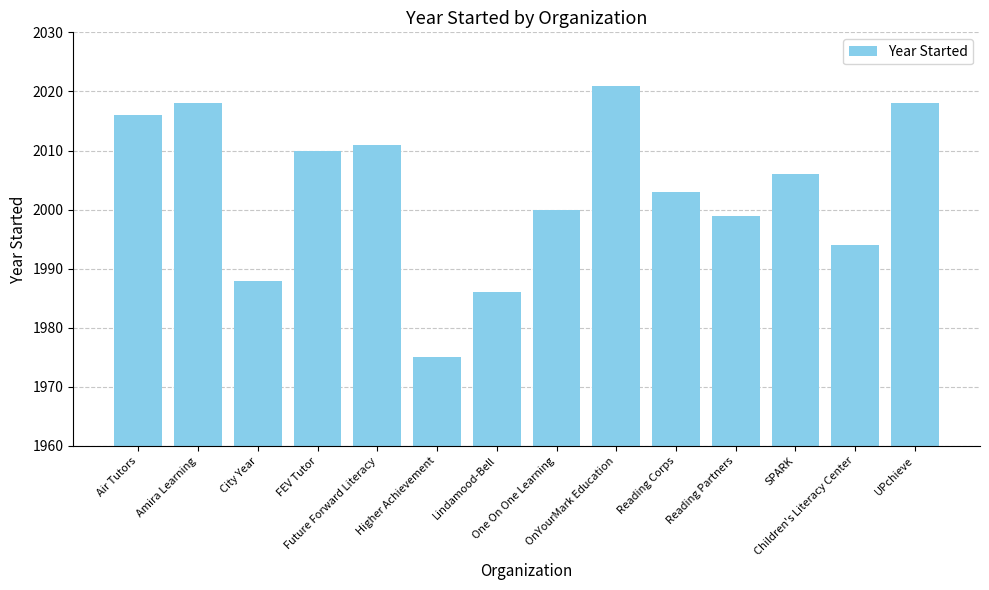

Reading left to right, list all the values displayed in this chart.

2016	2018	1988	2010	2011	1975	1986	2000	2021	2003	1999	2006	1994	2018